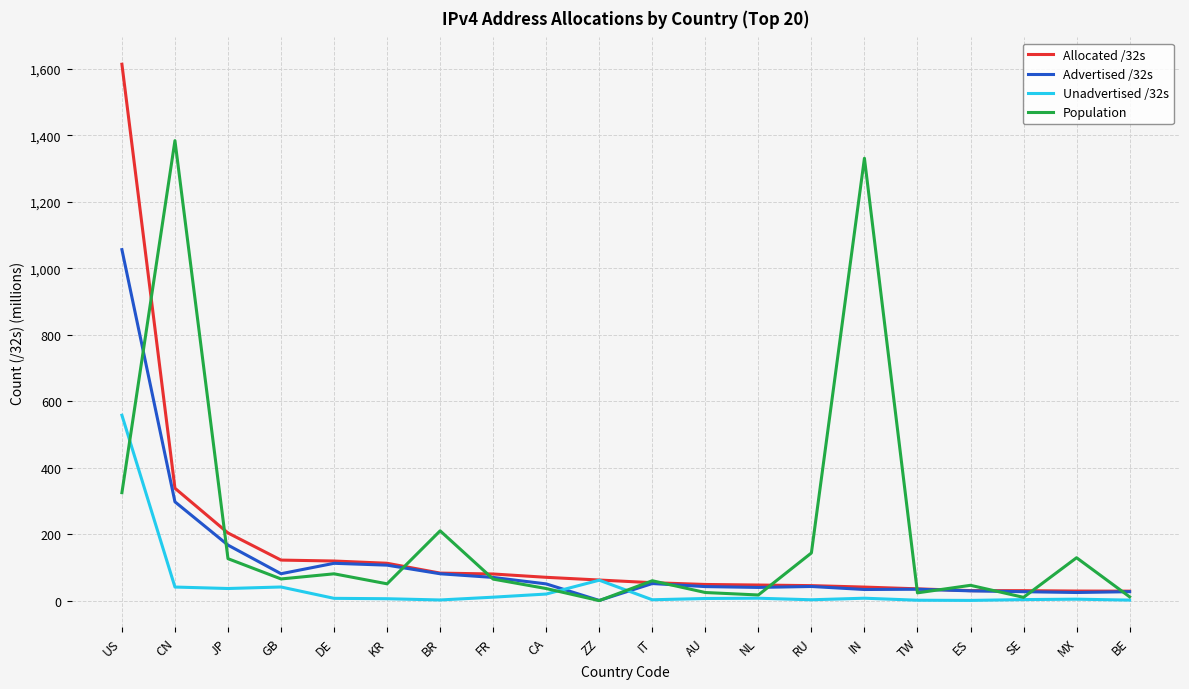

What is the difference between the highest and lowest values at BR?

208.0